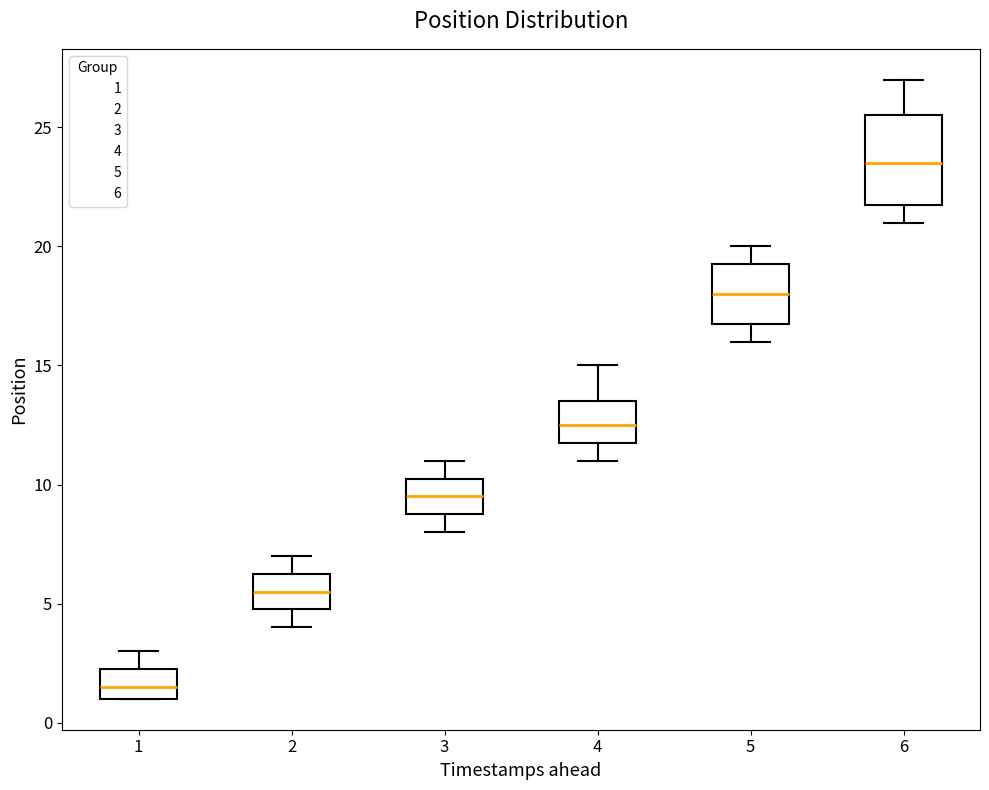

Where does the median line of the box at x = 4 sit on the y-axis? The values are not printed on the chart, so give them approximately, as read against the axis.

12.5